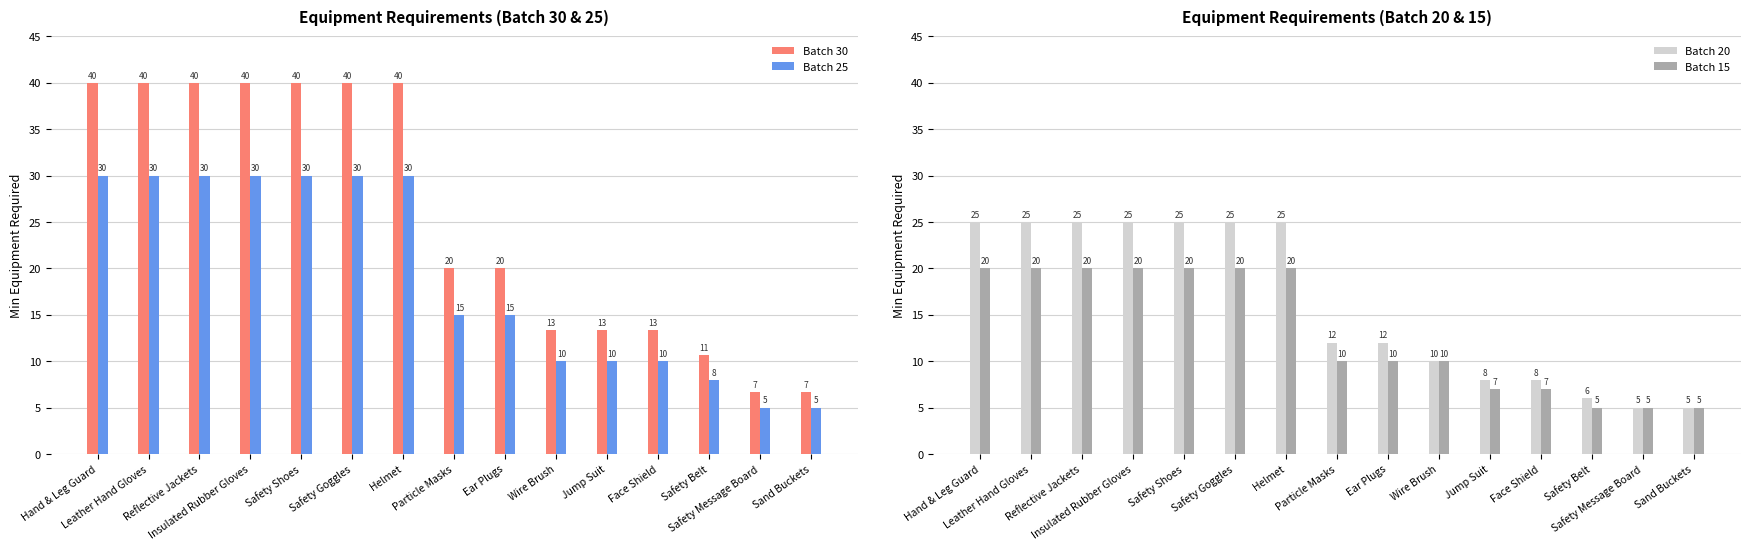

Which has a higher value, Leather Hand Gloves or Wire Brush?

Leather Hand Gloves